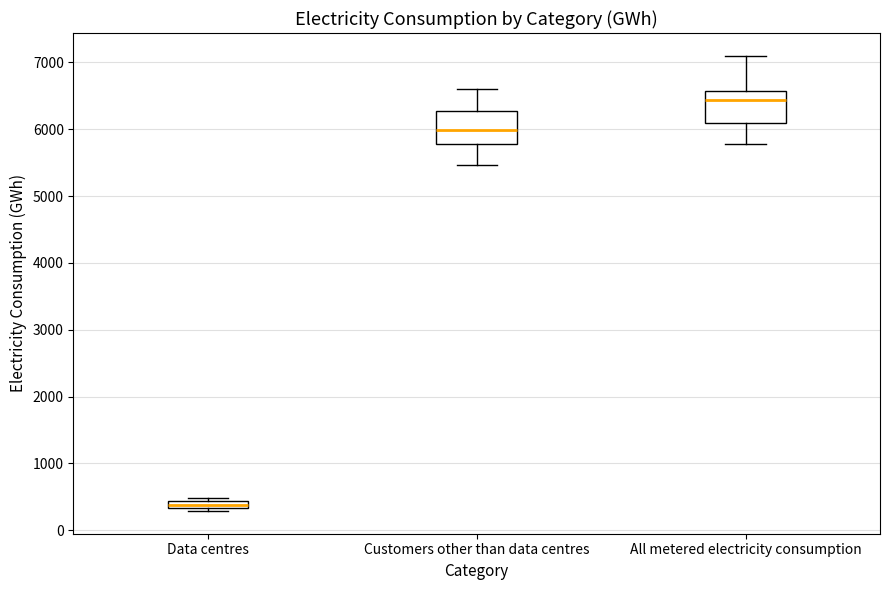

Which box's median line is the highest?

All metered electricity consumption